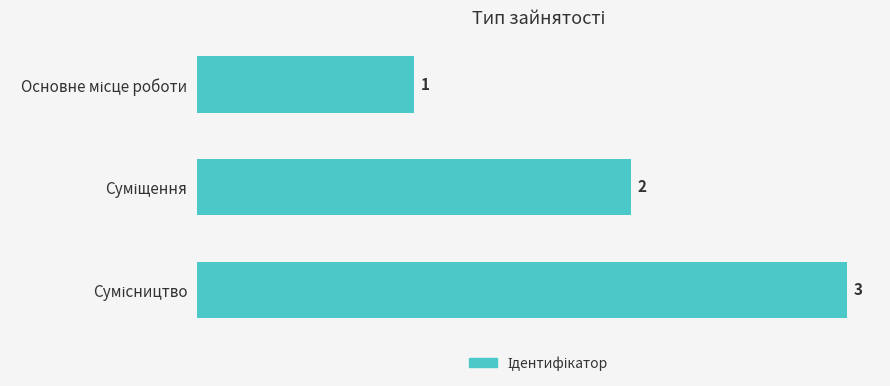

What is the average value?

2